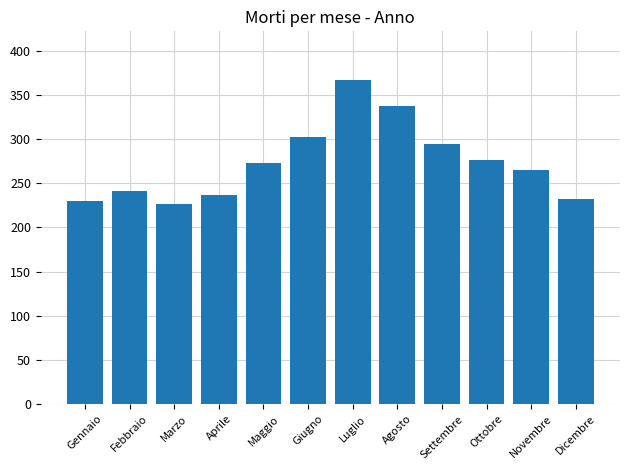

Is it true that the value at Aprile is 153?

False